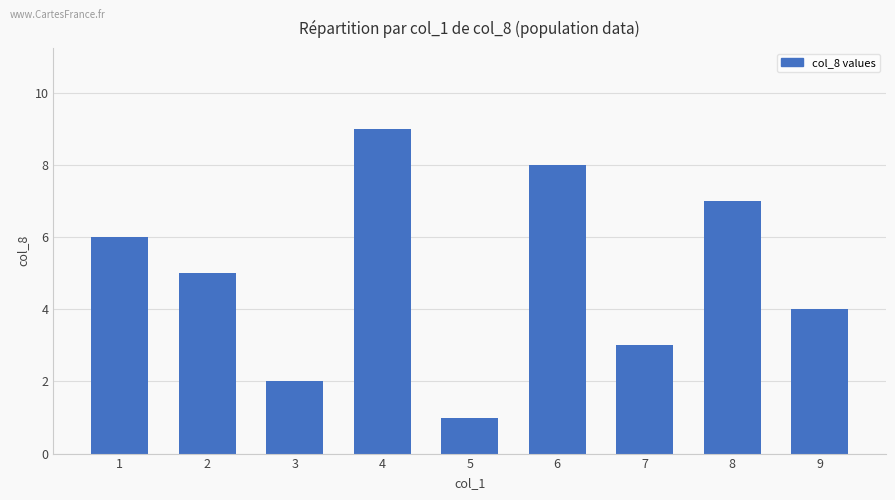

Rank the categories by value from lowest to highest.

5, 3, 7, 9, 2, 1, 8, 6, 4